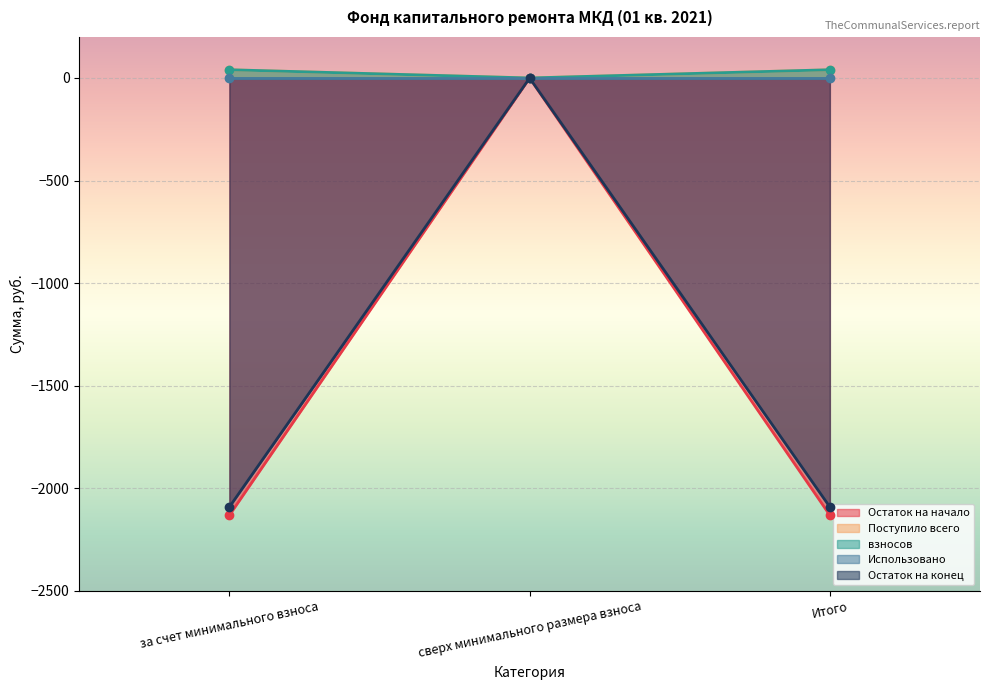

How many data points does each series have?

3